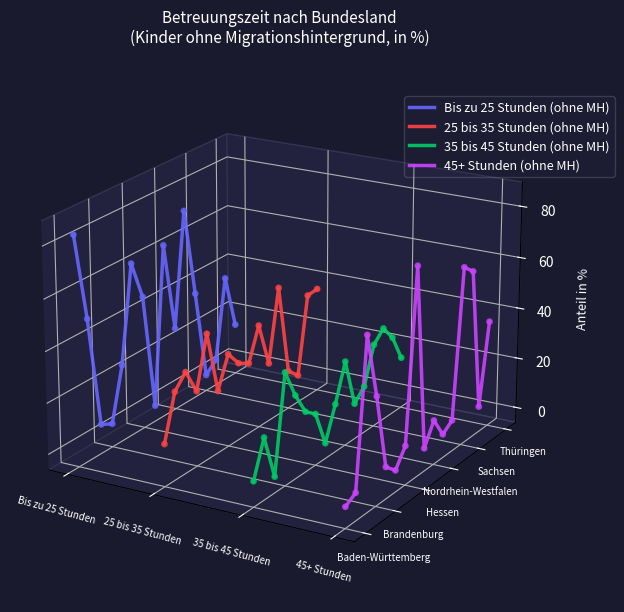

Which series reaches the maximum Y coordinate?

Bis zu 25 Stunden (ohne MH)